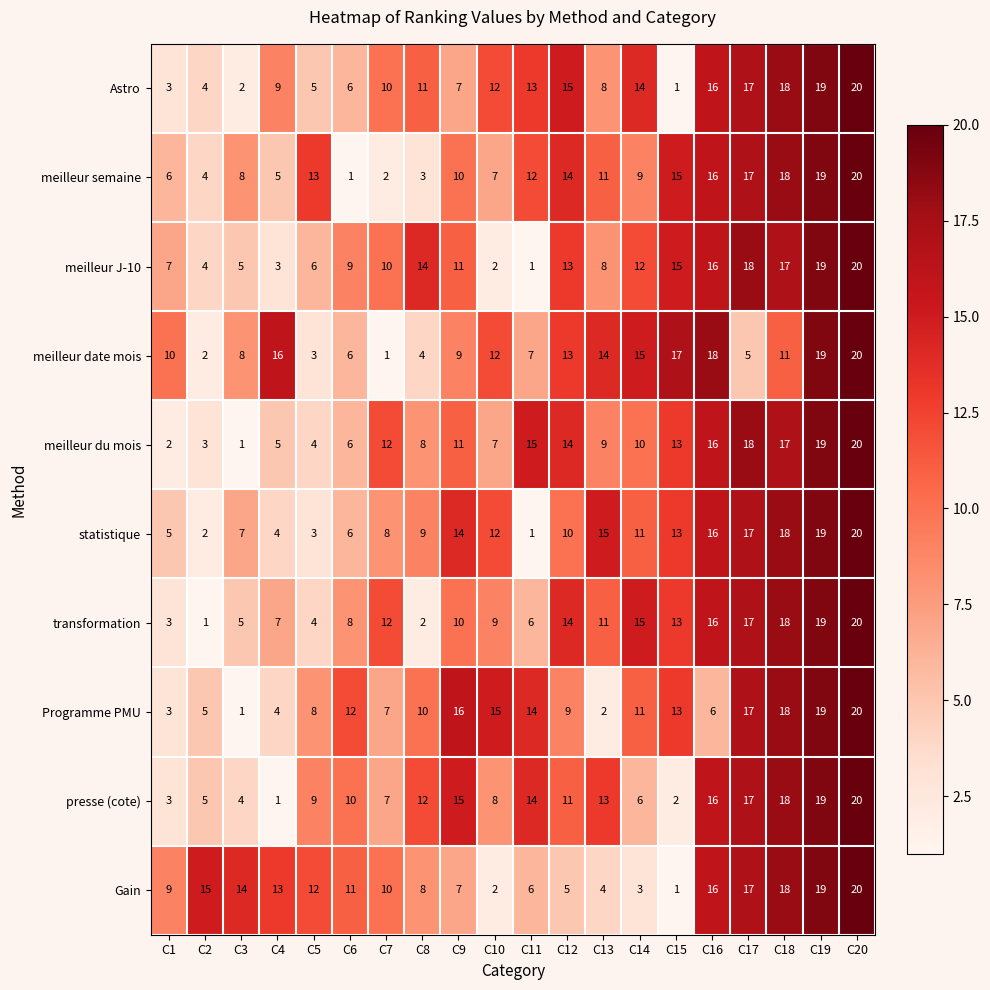

How many data points does each series have?

20